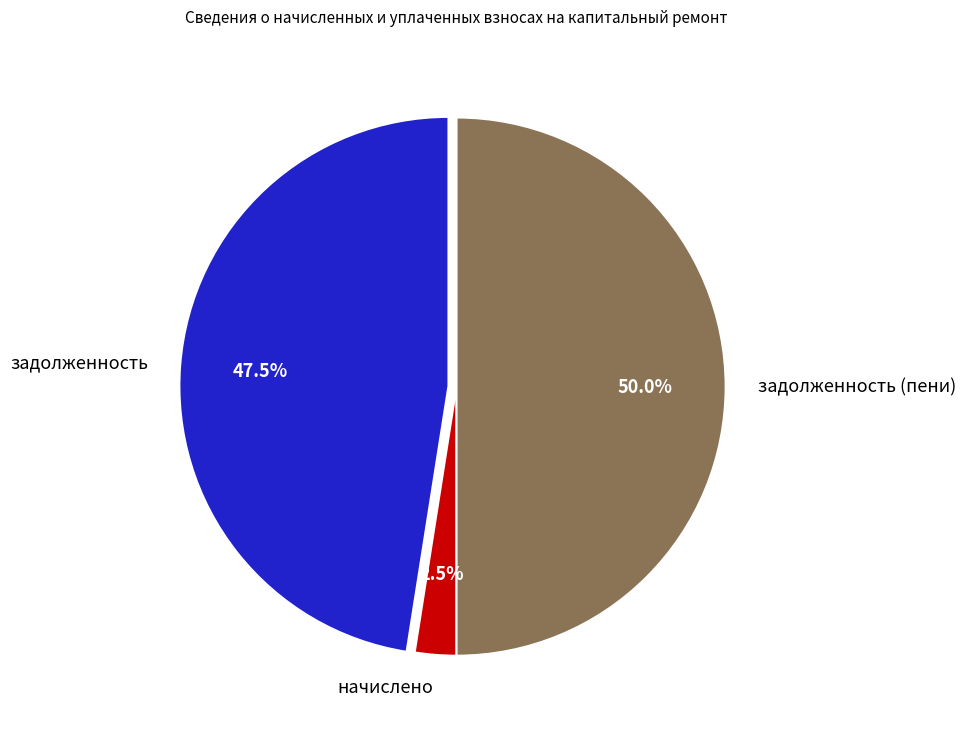

What is the largest slice in the pie chart?

задолженность (пени)